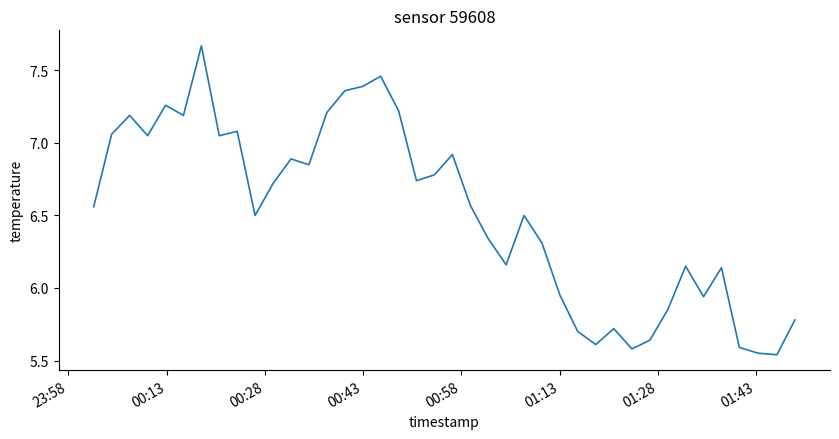

Does the chart have visible grid lines?

No